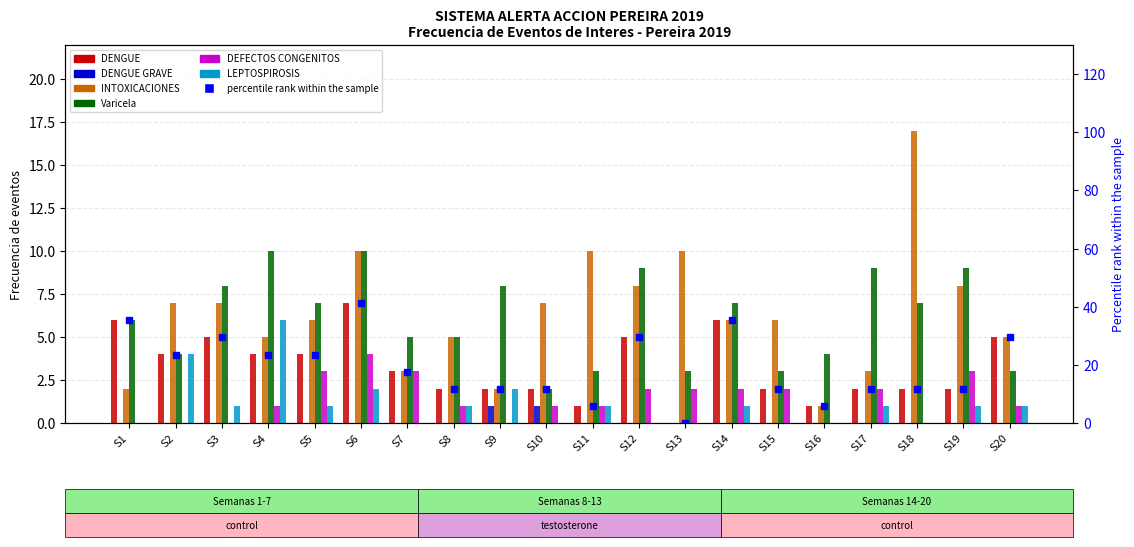

Does the chart contain stacked bars?

No